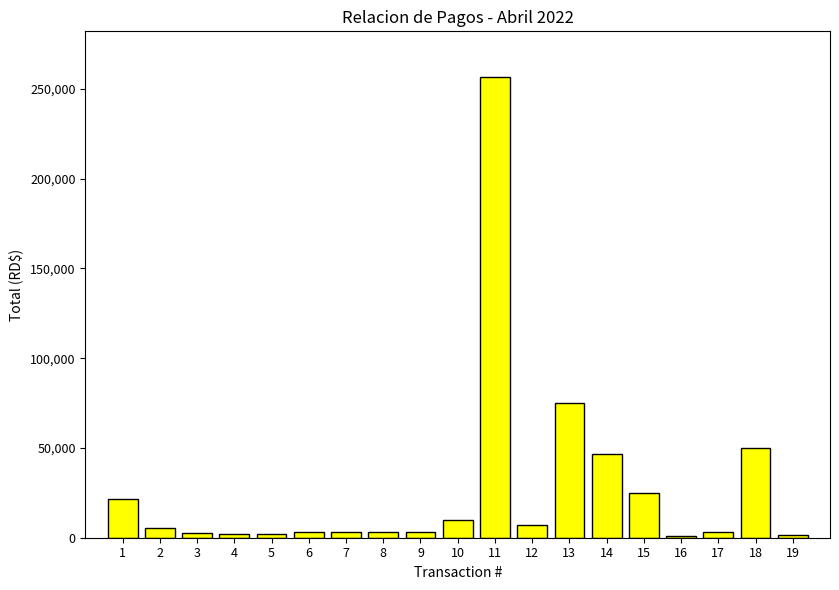

What is the average value?

27447.5